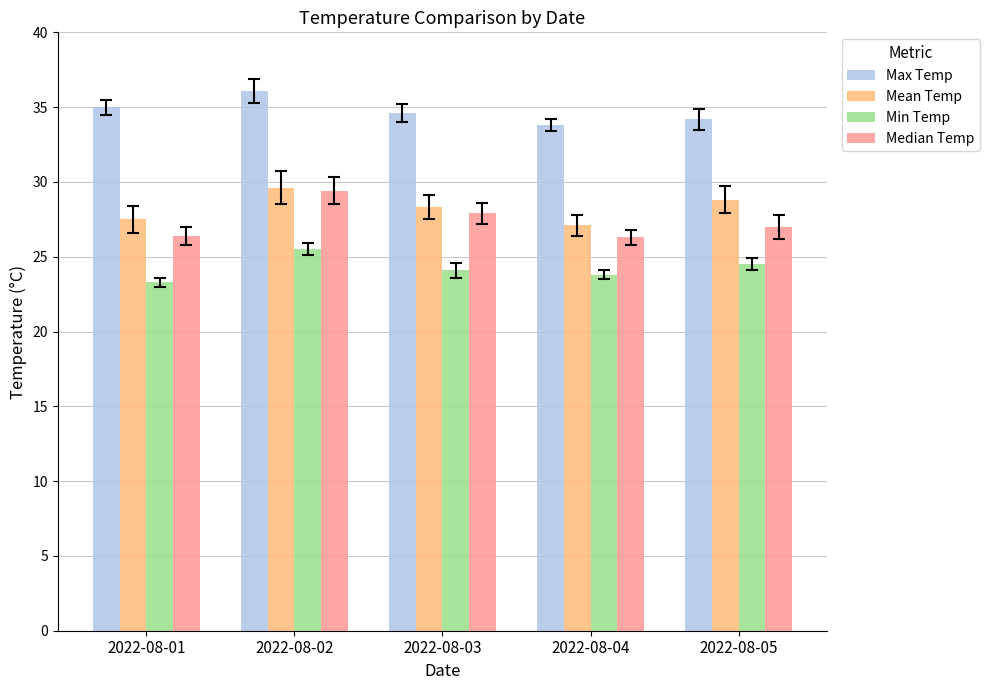

What value does the Max Temp series have at 2022-08-05?

34.2